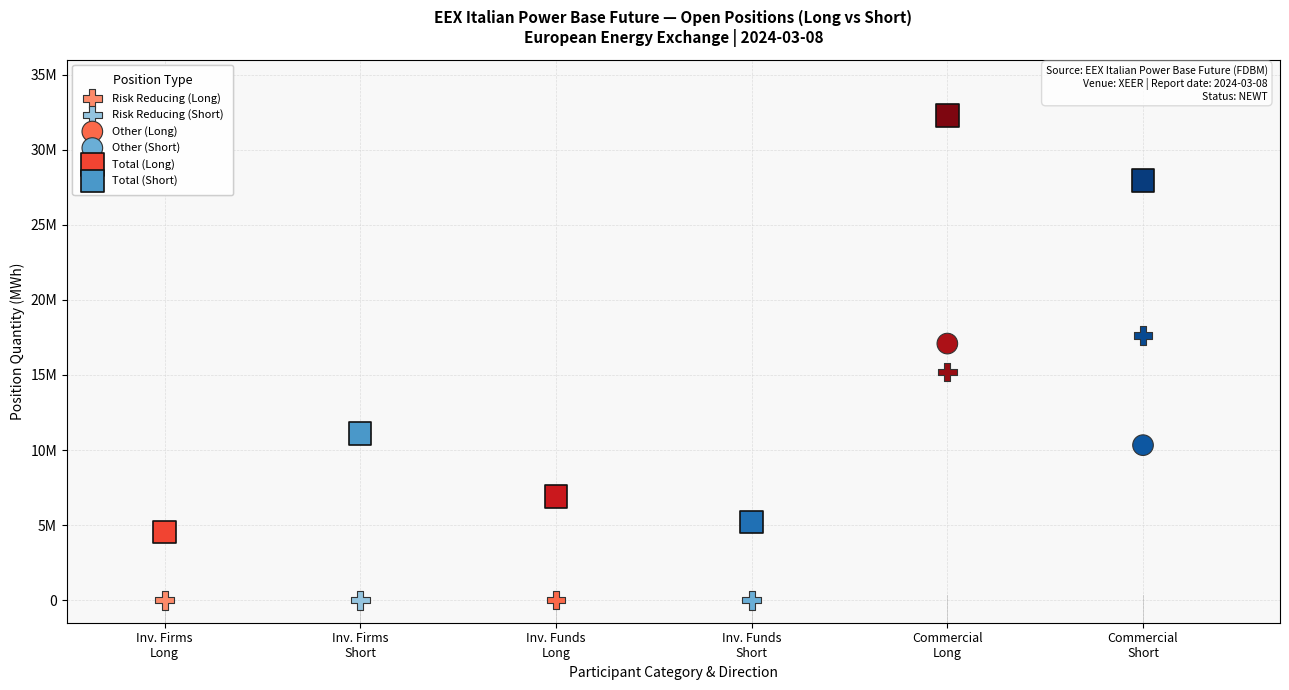

Which series has the largest Y range (max minus min)?

Total (Long)